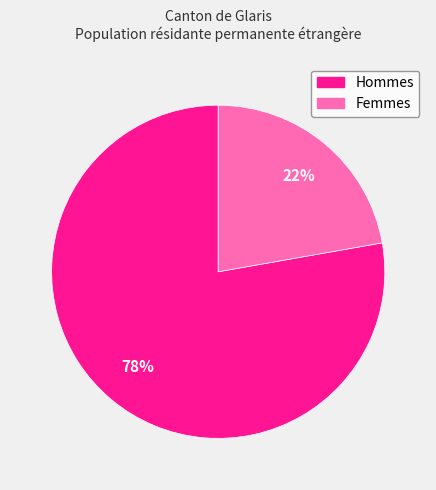

Rank the categories by value from highest to lowest.

Hommes, Femmes